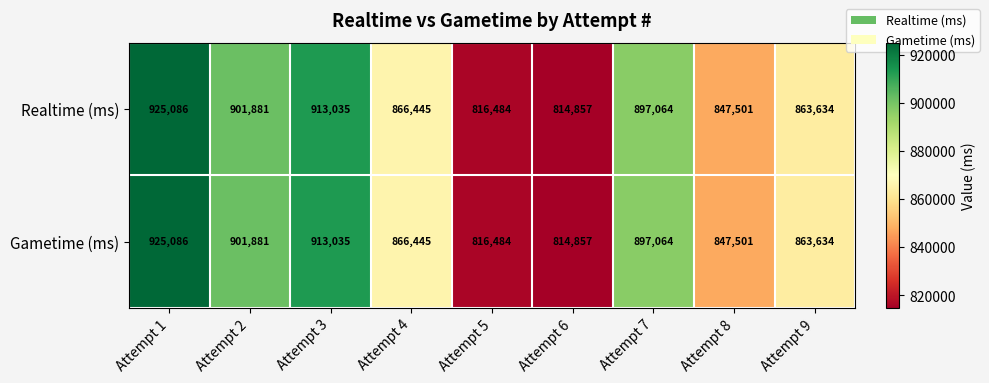

What is the average value of the Realtime (ms) series?

871776